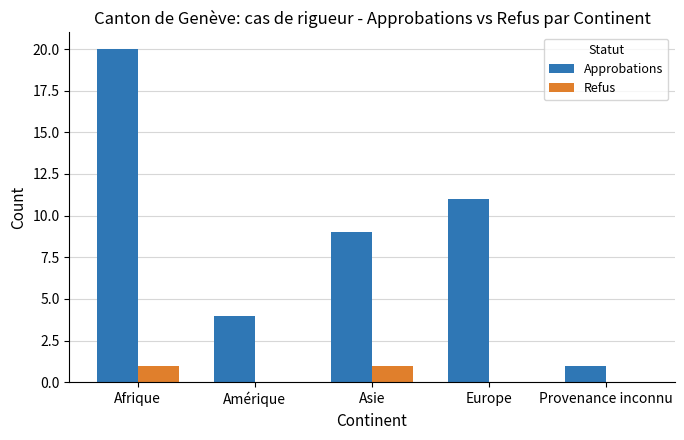

What is the greatest value displayed?

20